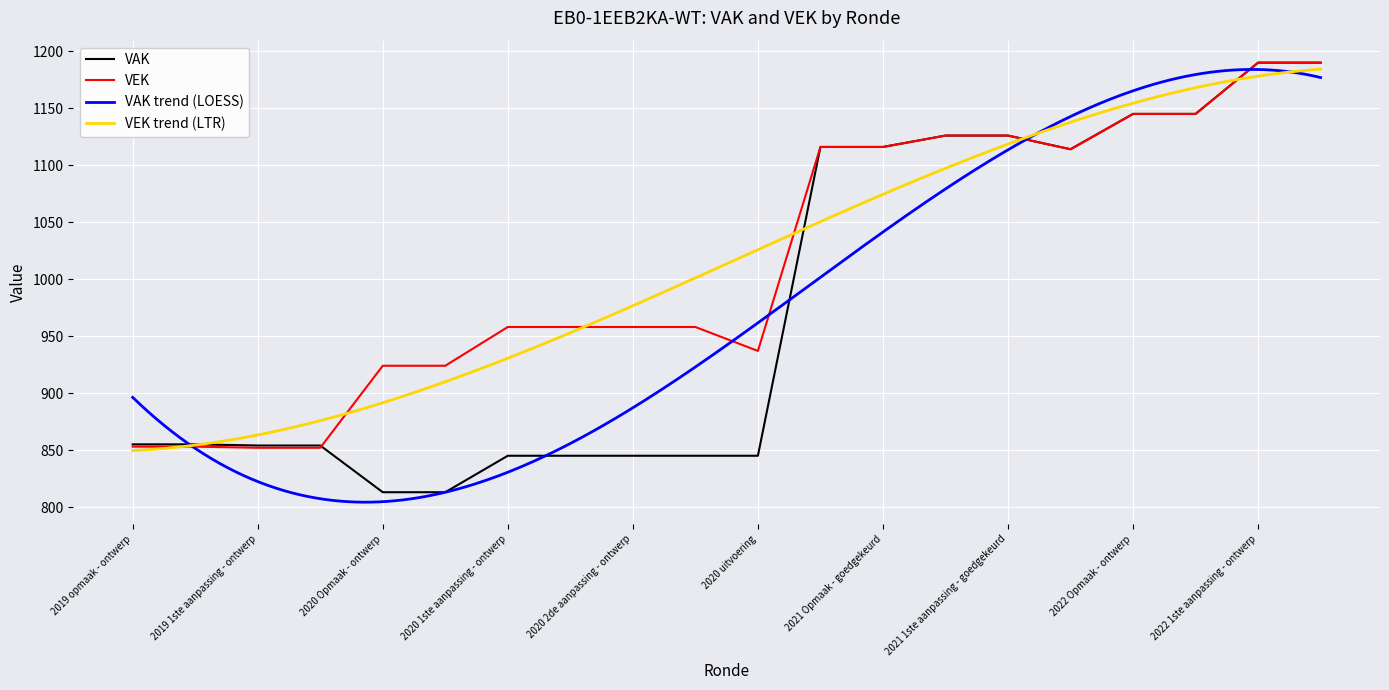

Which series has the widest spread of values?

VAK